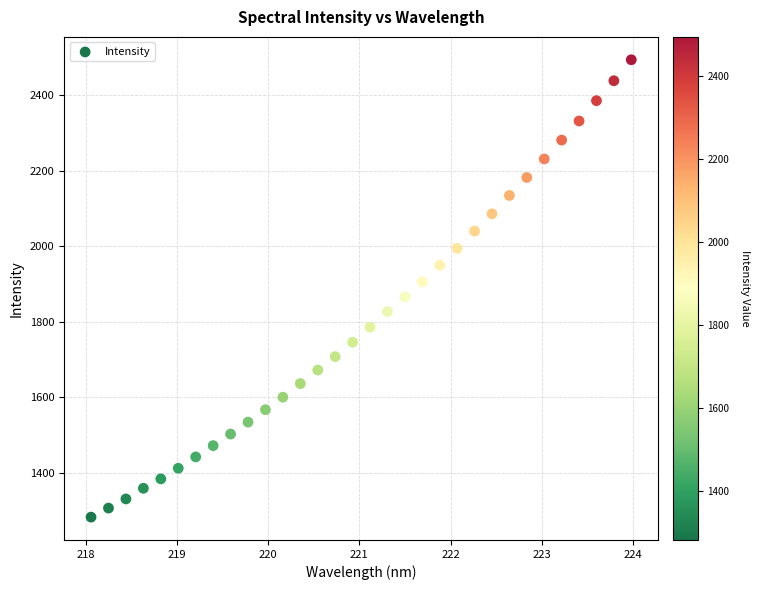

What is the range of Y values (max minus min)?

1211.8